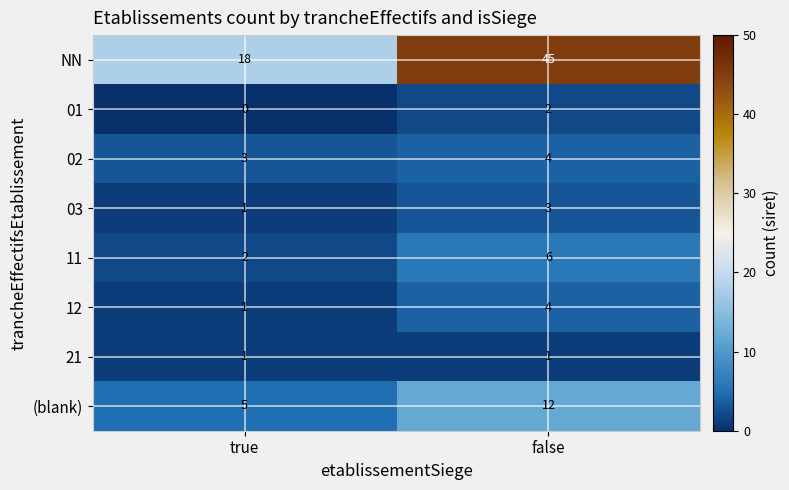

True or false: 03 has a value of 3 at false.

True